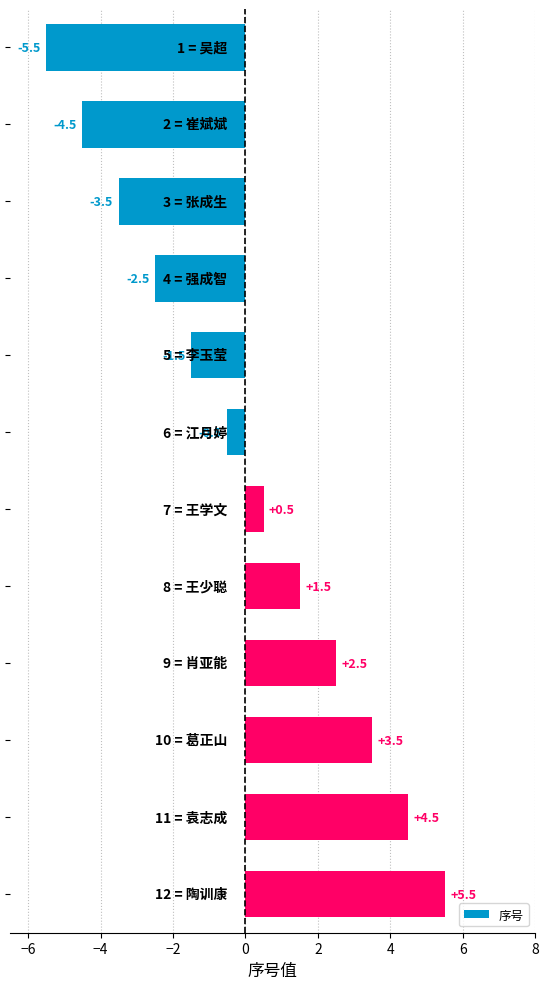

How many negative values are there?

6